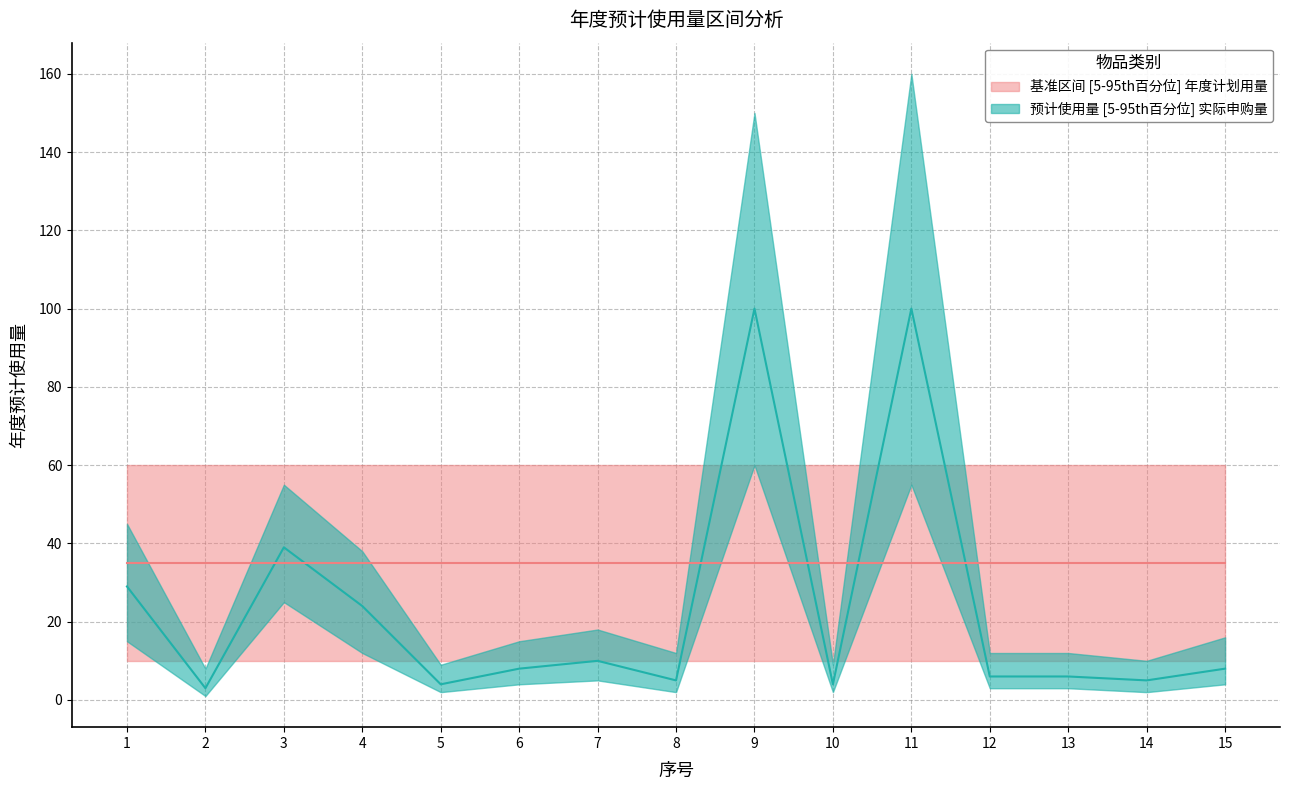

Is the value of annual_usage at 2 greater than the value of baseline_upper at 5?

No